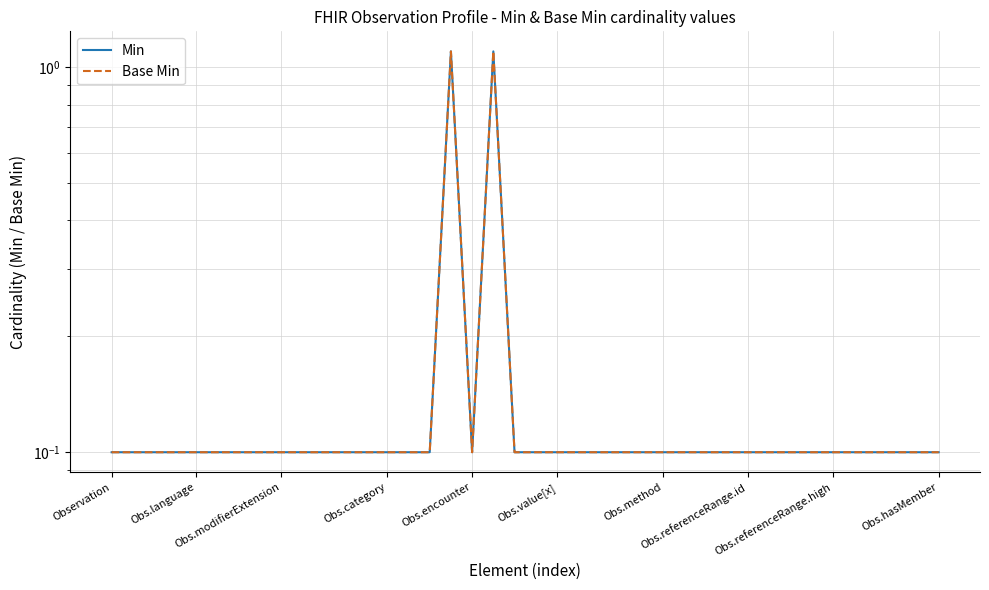

What is the average value of the Base Min series?

0.1